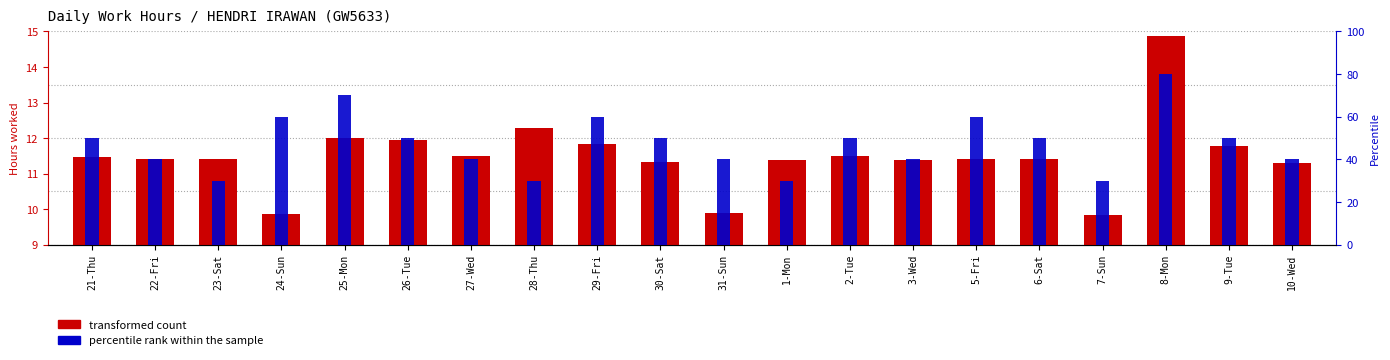

What are all the series names shown in the legend?

transformed count, percentile rank within the sample